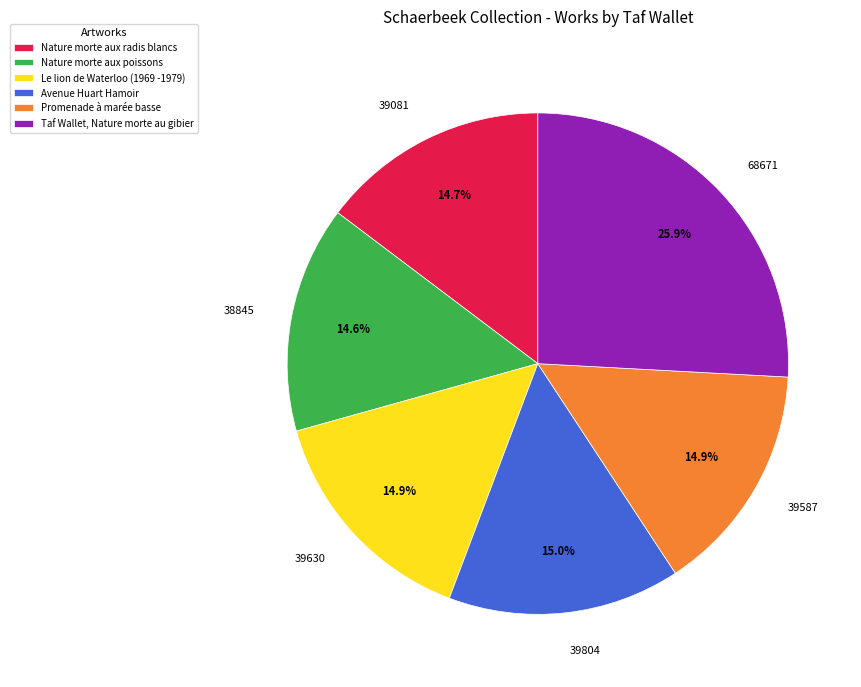

To the nearest percent, what is the average slice percentage?

17%